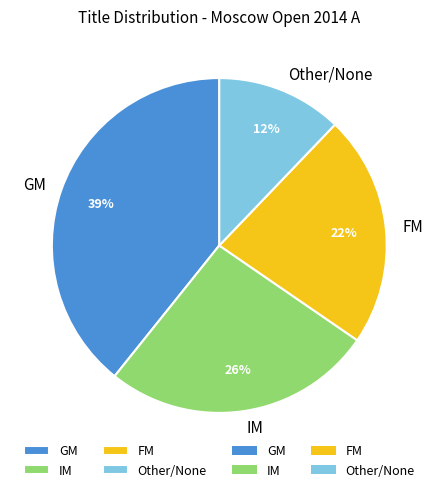

Rank the categories by value from highest to lowest.

GM, IM, FM, Other/None